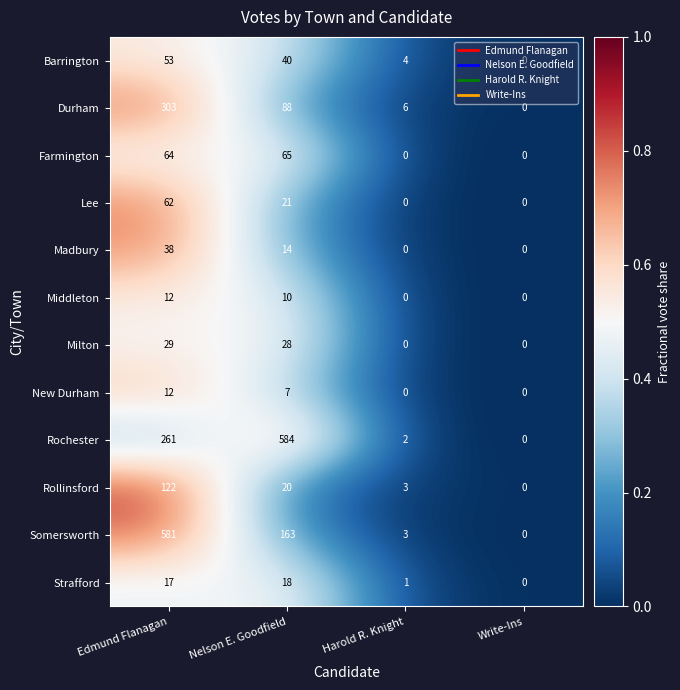

Which label corresponds to the largest value in the chart?

Nelson E. Goodfield